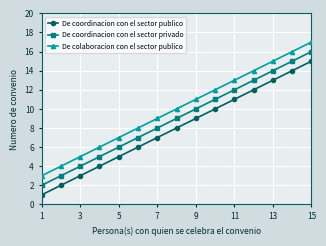

True or false: De coordinacion con el sector publico and De coordinacion con el sector privado cross at least once.

False